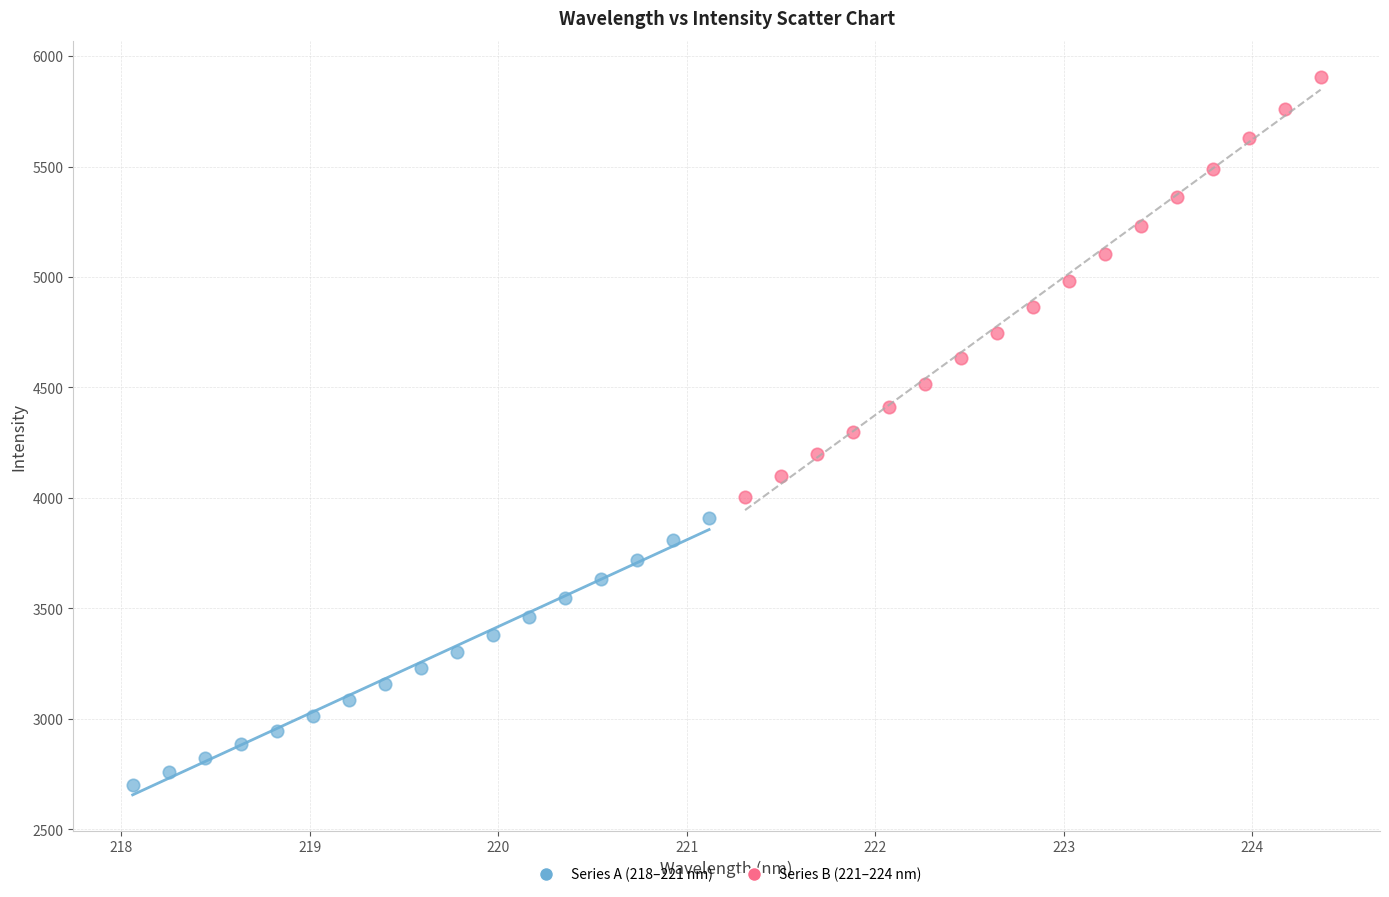

Which series contains the highest Y value?

Series B (221–224 nm)